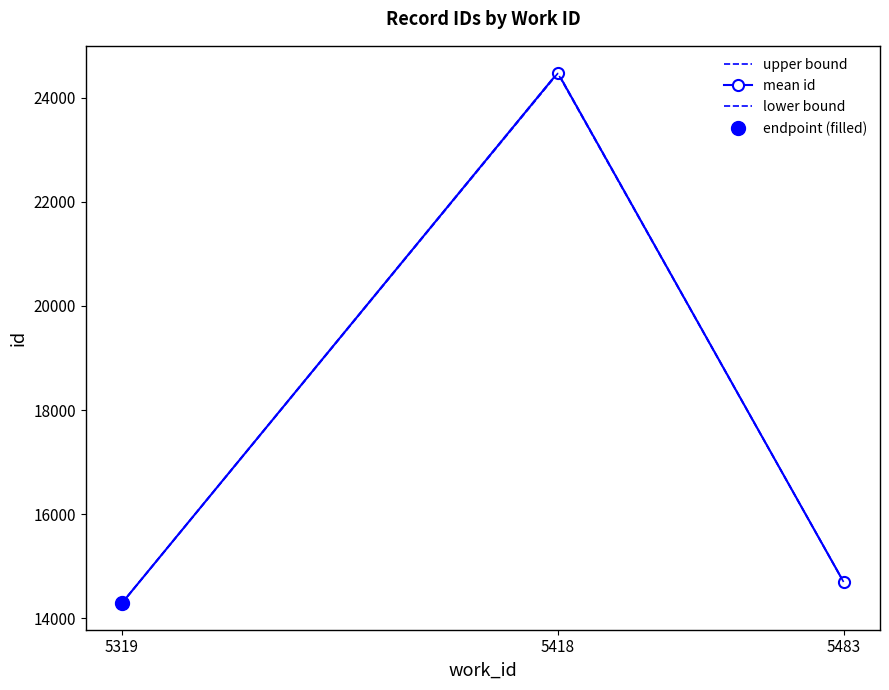

Rank the series by their average value, from highest to lowest.

upper bound, mean id, lower bound